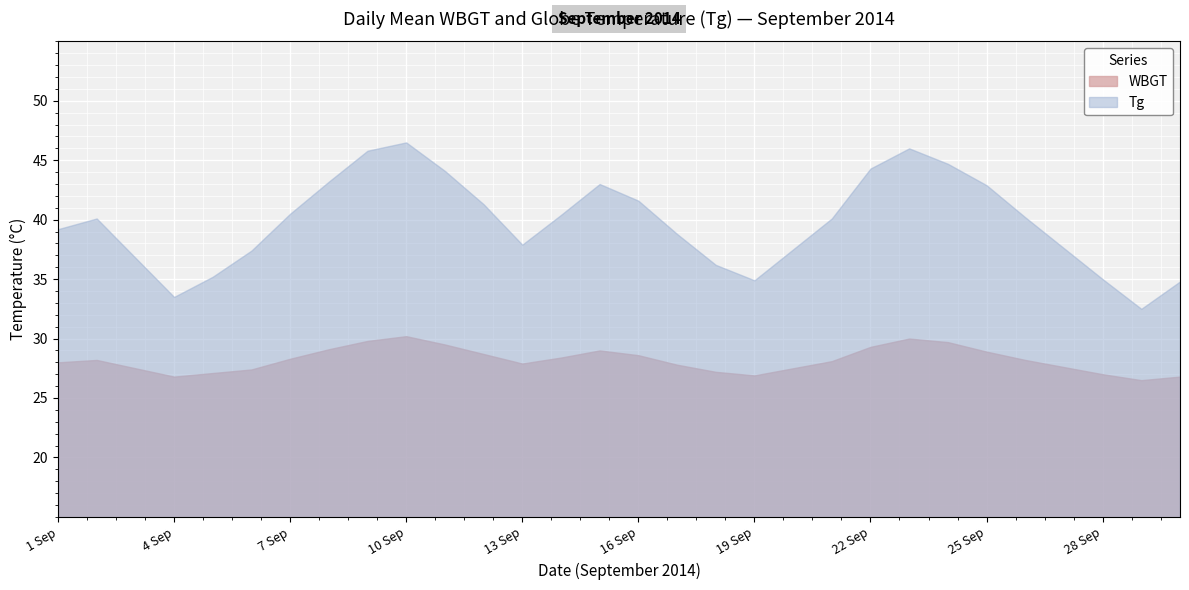

What are all the series names shown in the legend?

WBGT, Tg